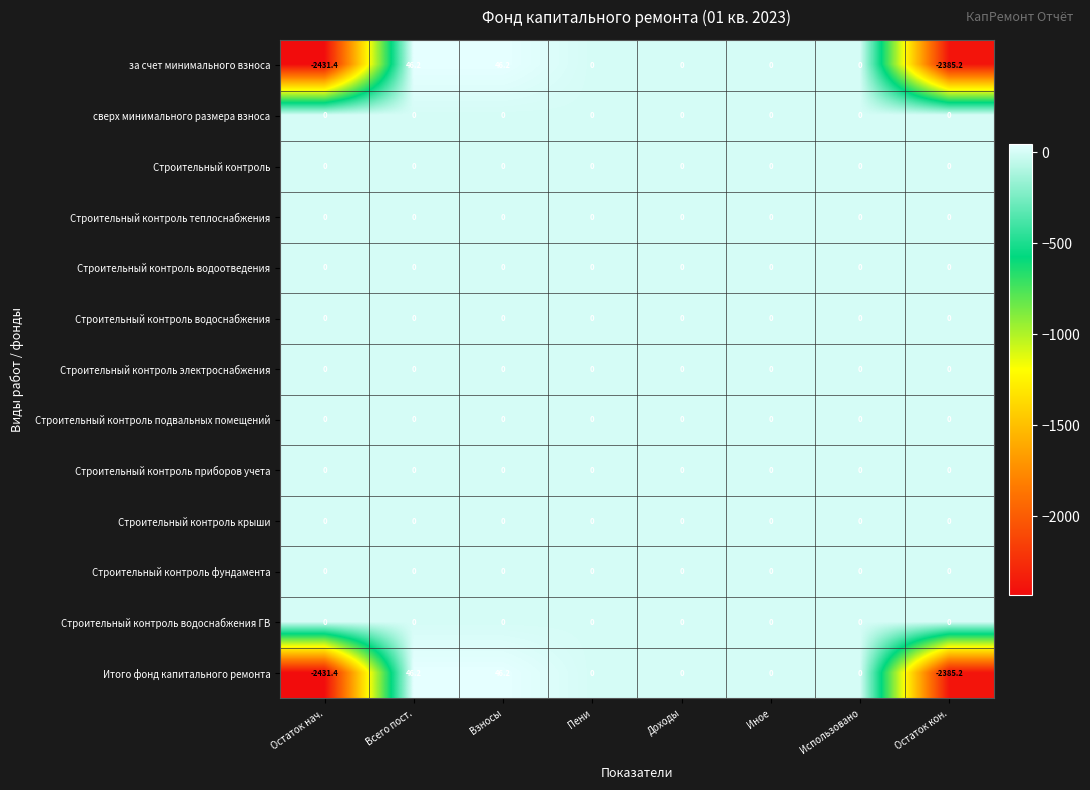

What is the difference between the highest and lowest values at Взносы?

46.2